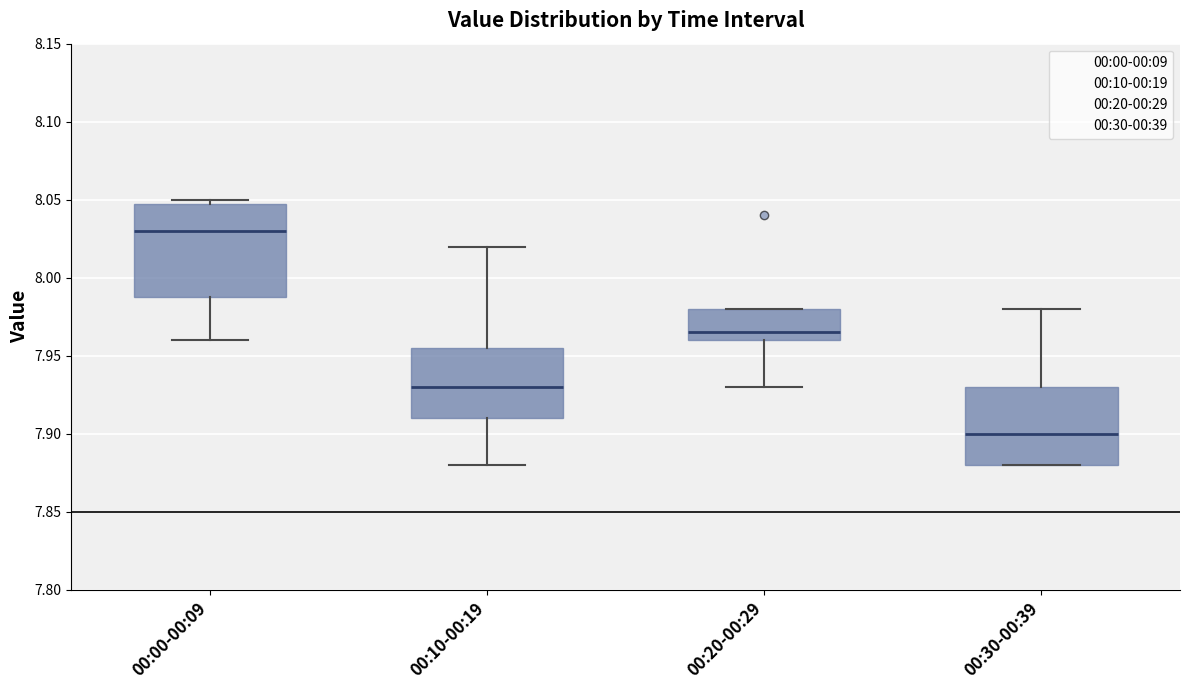

Comparing the boxes themselves (not the whiskers), which one is the tallest?

00:00-00:09